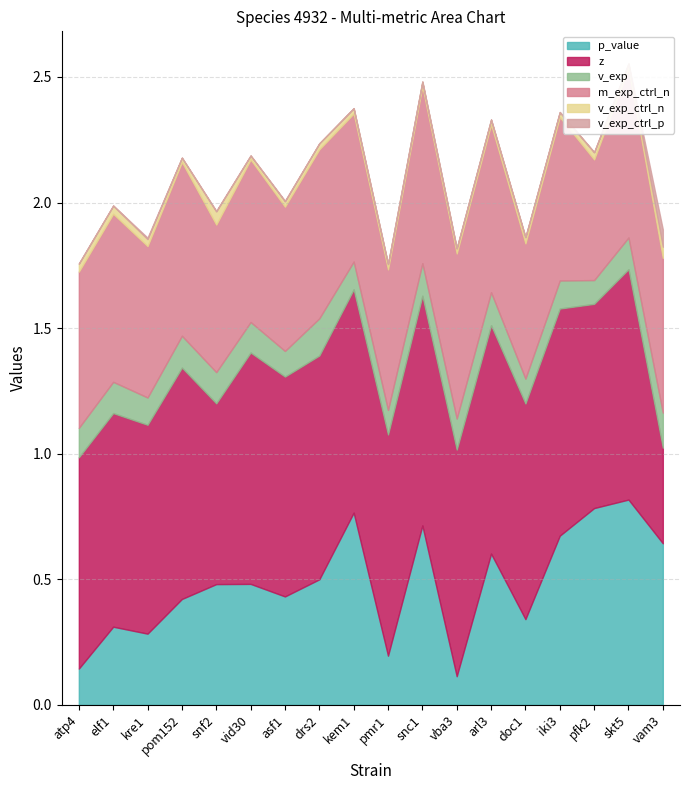

Rank the series at pom152 from lowest to highest value.

v_exp_ctrl_p, v_exp_ctrl_n, v_exp, p_value, m_exp_ctrl_n, z